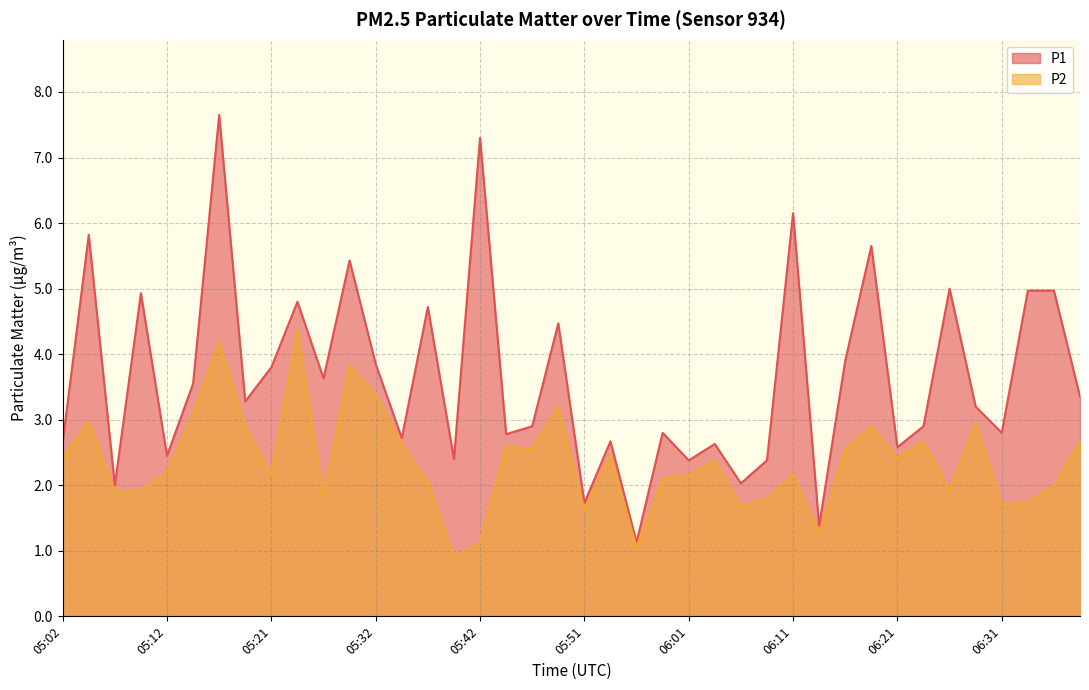

True or false: P2 and P1 intersect in this chart.

False